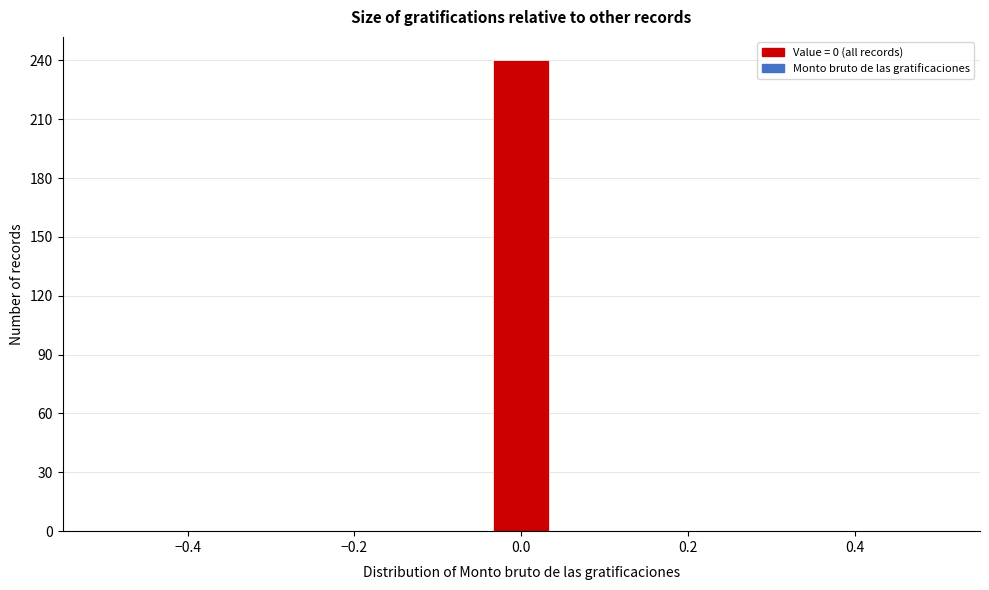

Around what value on the x-axis is the tallest bar? Give the approximate position of its centre, as read against the axis.

0.00